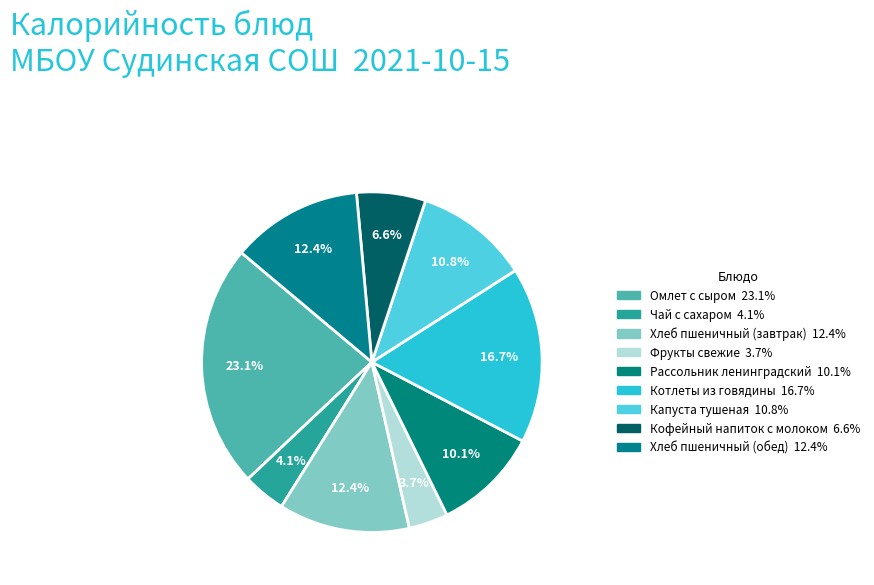

How many segments does this pie chart have?

9